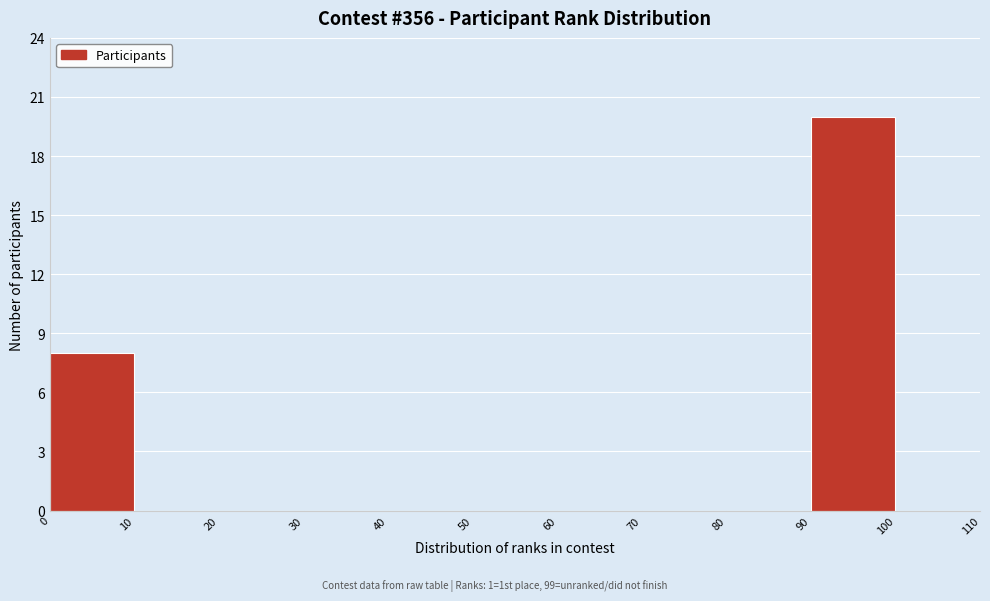

Reading left to right, transcribe this chart: for each bar, give the range it covers on the x-axis and its height. The values are not printed on the chart, so give them approximately, as read against the axis.

0 to 10: 8
10 to 20: 0
20 to 30: 0
30 to 40: 0
40 to 50: 0
50 to 60: 0
60 to 70: 0
70 to 80: 0
80 to 90: 0
90 to 100: 20
100 to 110: 0